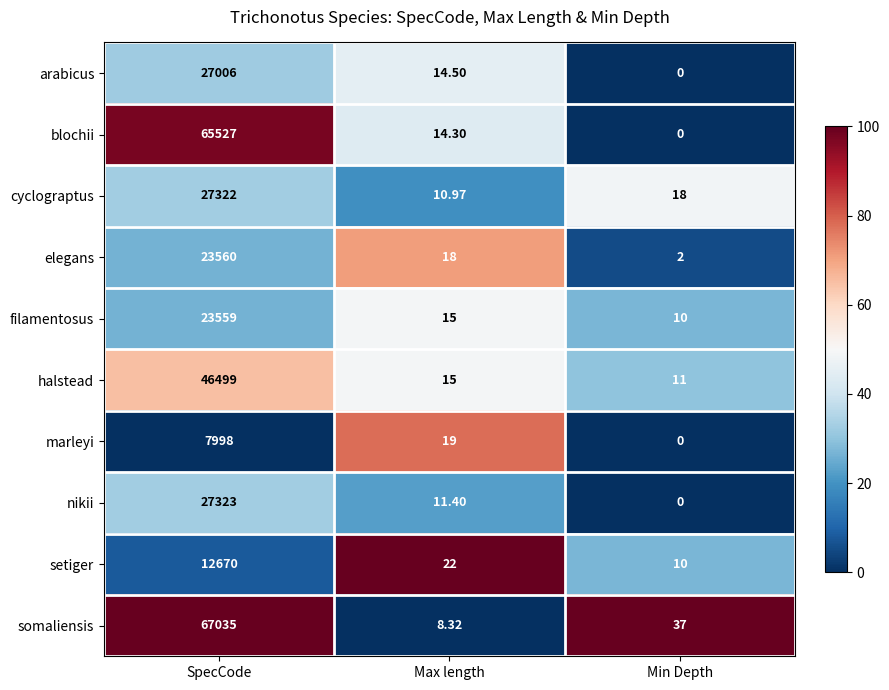

List the labels in order of nikii value, largest first.

SpecCode, Max length, Min Depth